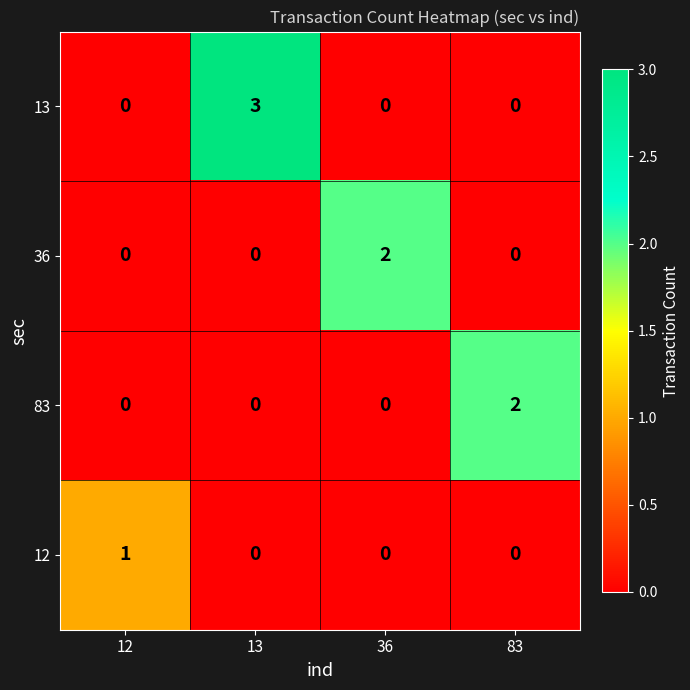

At which label does 13 reach its peak?

13